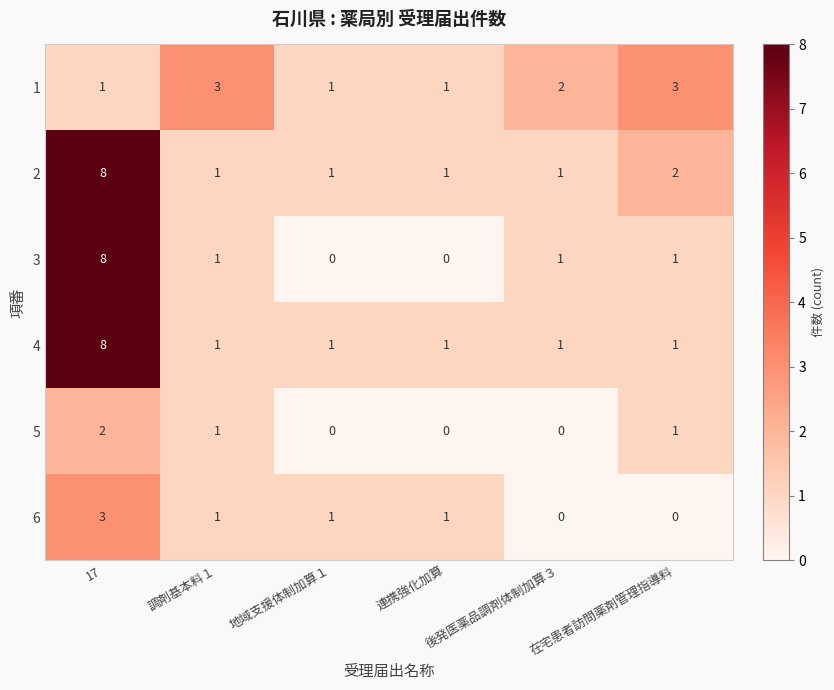

What is the total value across all series at 在宅患者訪問薬剤管理指導料?

8